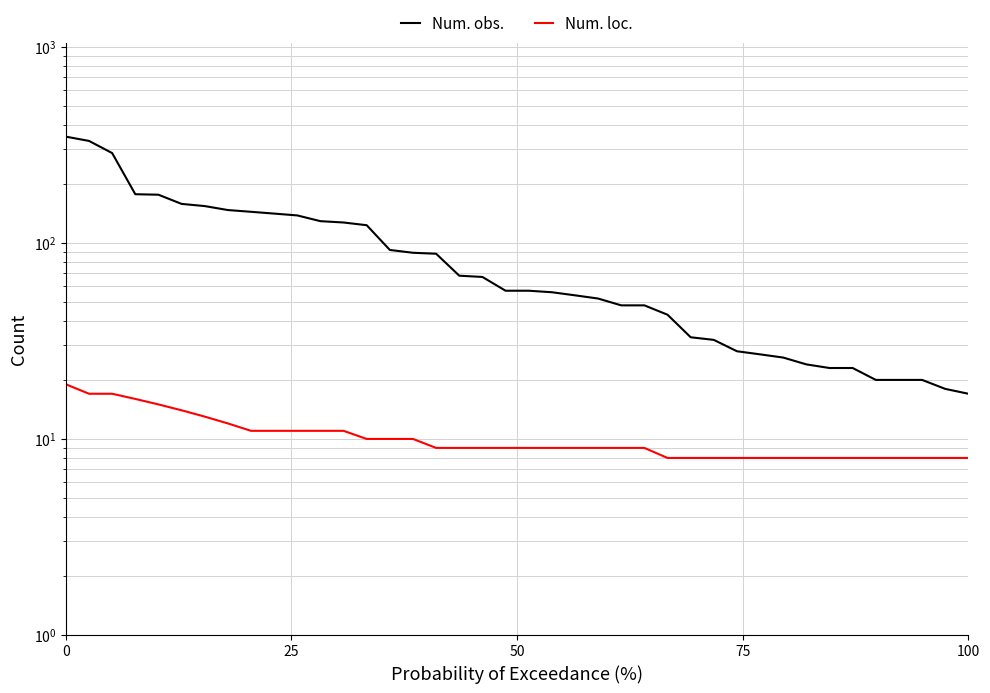

Does the chart have visible grid lines?

Yes